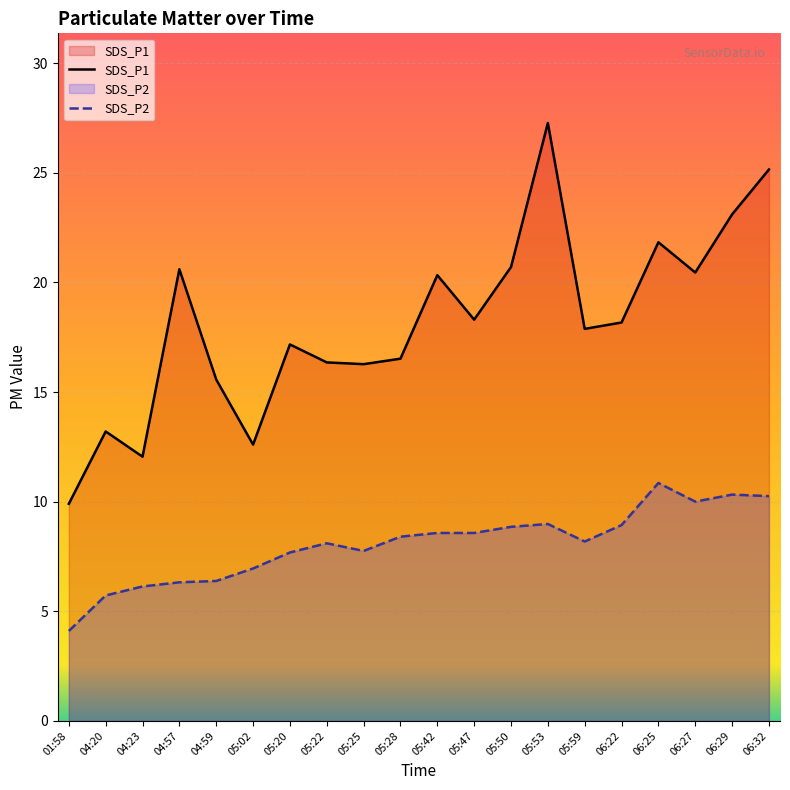

What is the difference between the SDS_P1 values at 05:47 and 04:57?

2.3